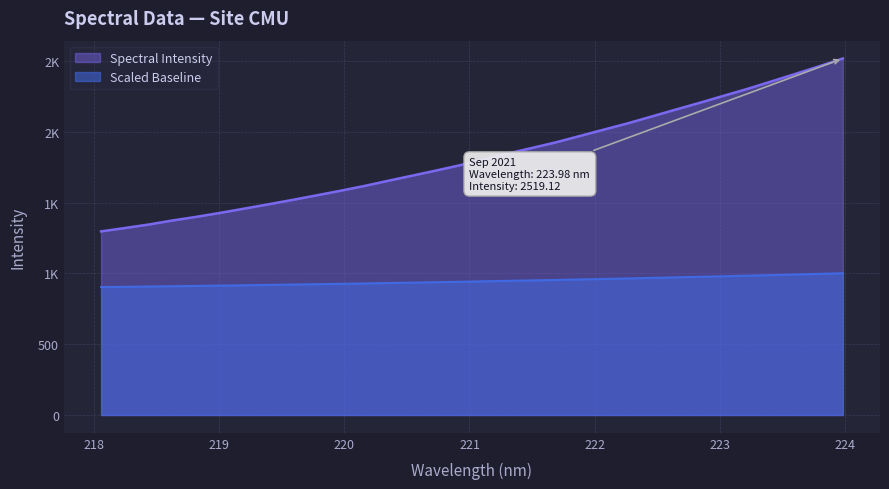

Rank the categories by value from lowest to highest.

218.0596, 218.2508, 218.442, 218.6332, 218.8244, 219.0156, 219.2067, 219.3979, 219.589, 219.7801, 219.9712, 220.1623, 220.3533, 220.5444, 220.7354, 220.9264, 221.1174, 221.3083, 221.4993, 221.6902, 221.8812, 222.0721, 222.263, 222.4538, 222.6447, 222.8355, 223.0264, 223.2172, 223.408, 223.5987, 223.7895, 223.9802